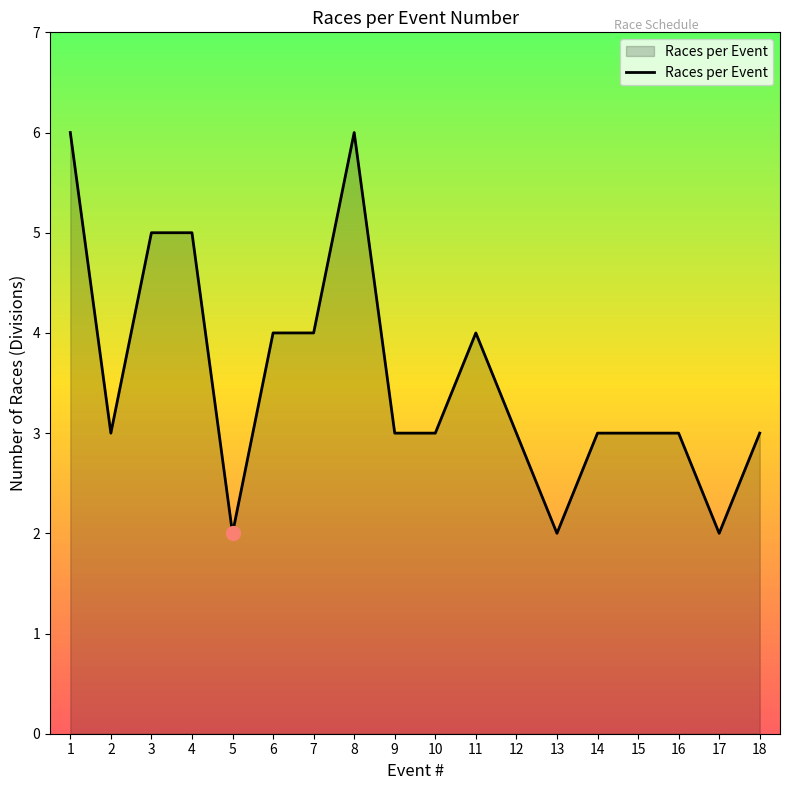

At which category does the data reach its first local valley?

2